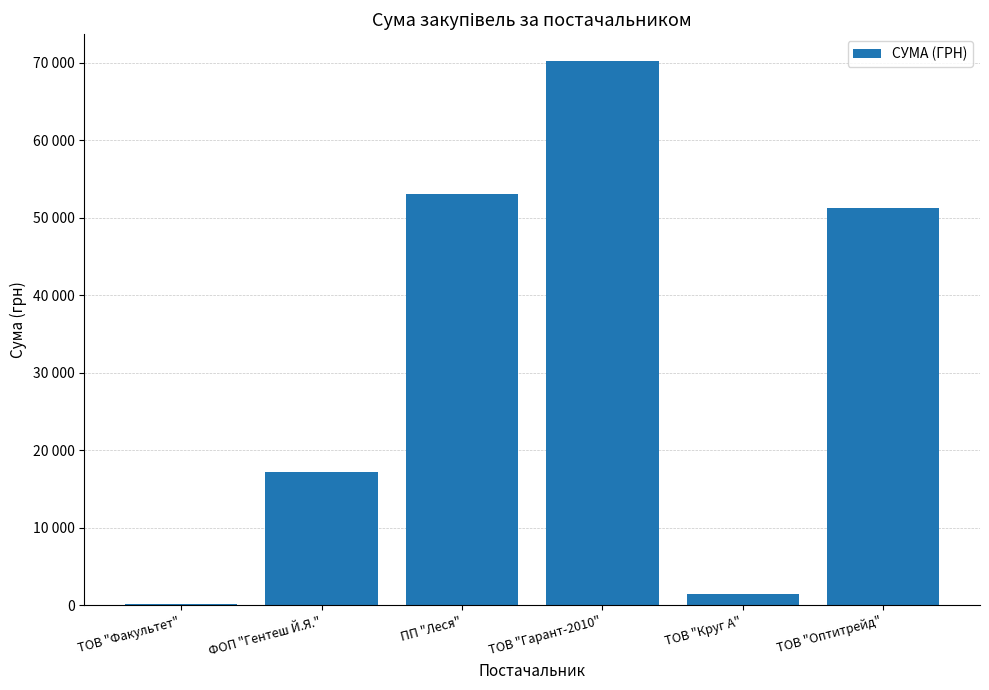

Reading left to right, what are all the values shown in this chart?

165.0	17172.5	53055.2	70149.9	1459.2	51204.7